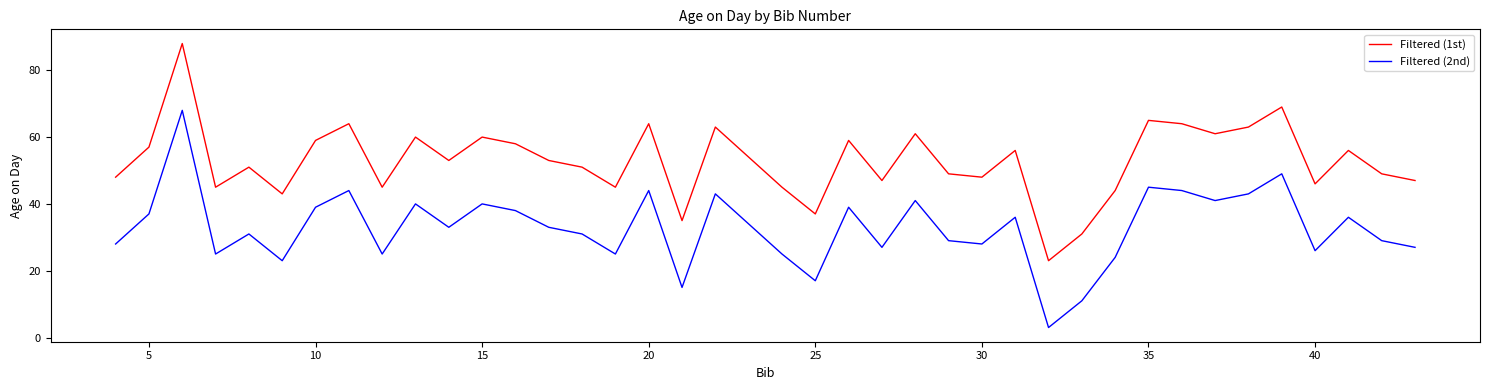

Does the chart have visible grid lines?

No